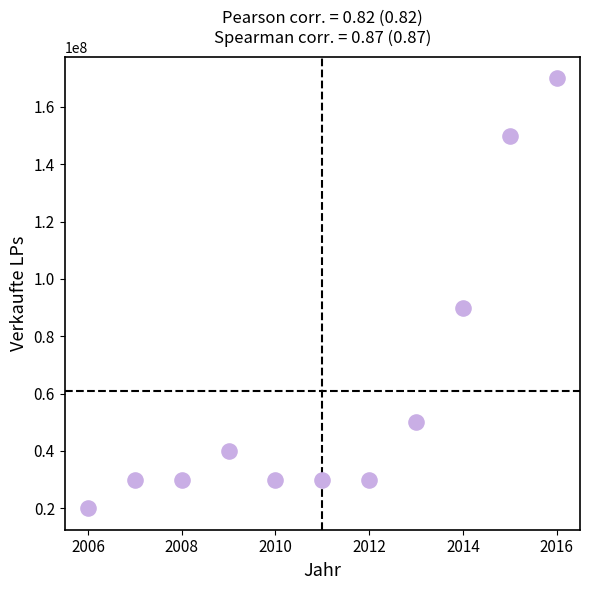

What is the average Y value?

60909091